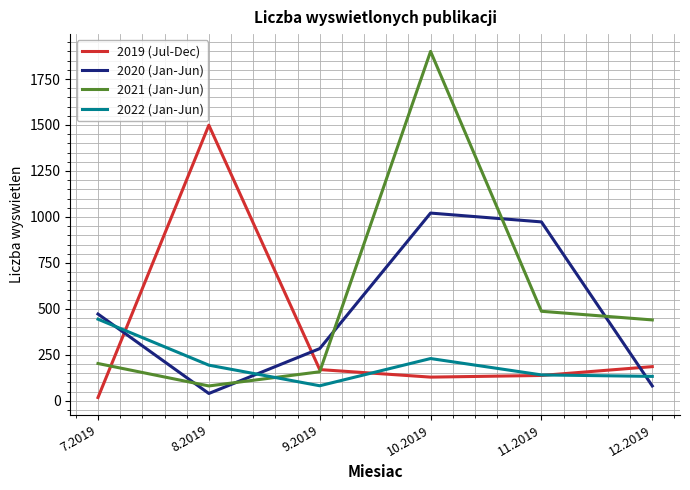

After their last crossing, which series has the higher values: 2022 (Jan-Jun) or 2019 (Jul-Dec)?

2019 (Jul-Dec)